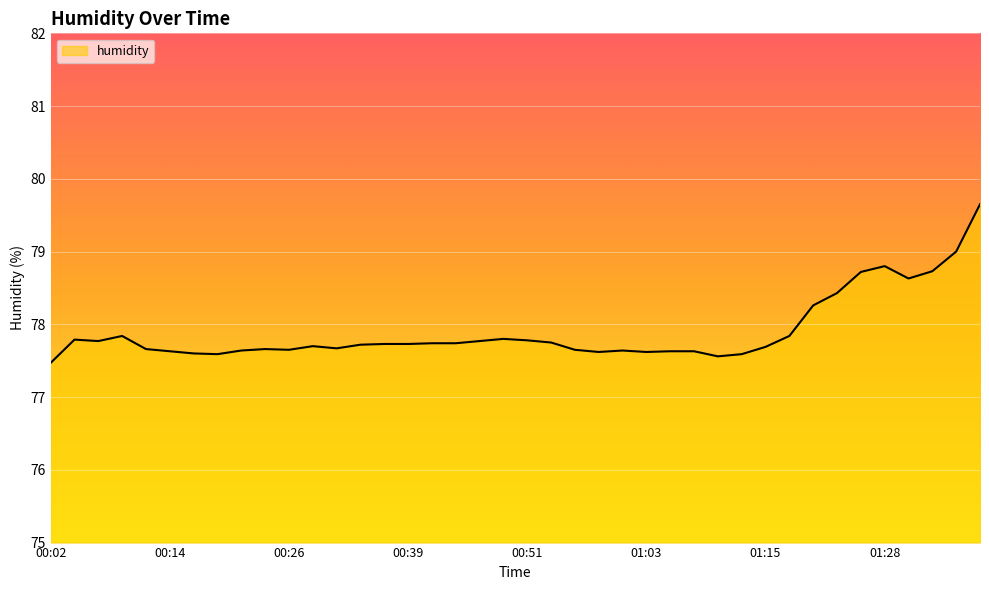

What is the greatest value displayed?

79.7